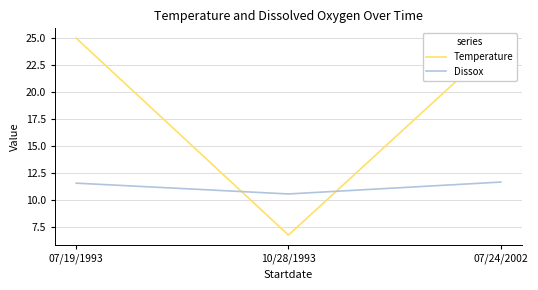

Rank the series at 07/24/2002 from lowest to highest value.

Dissox, Temperature